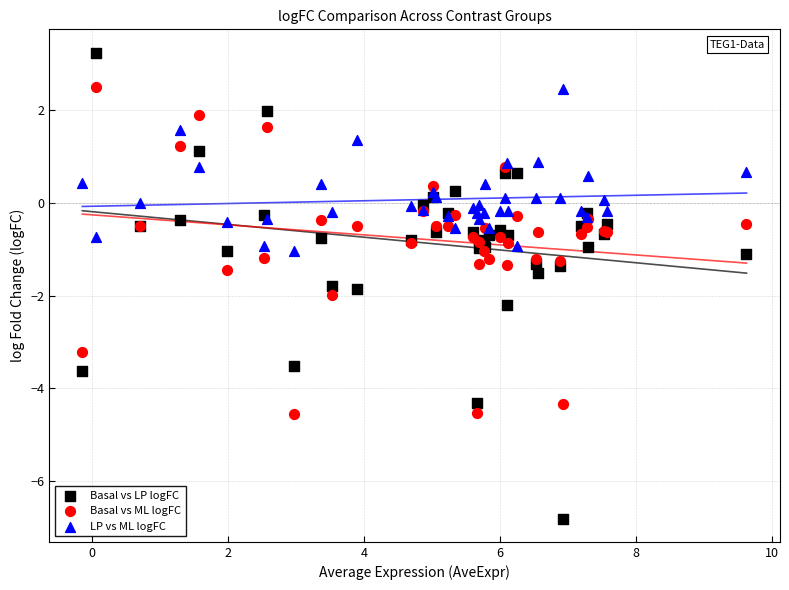

What is the X range (max minus min) for the scatter plot?

9.8